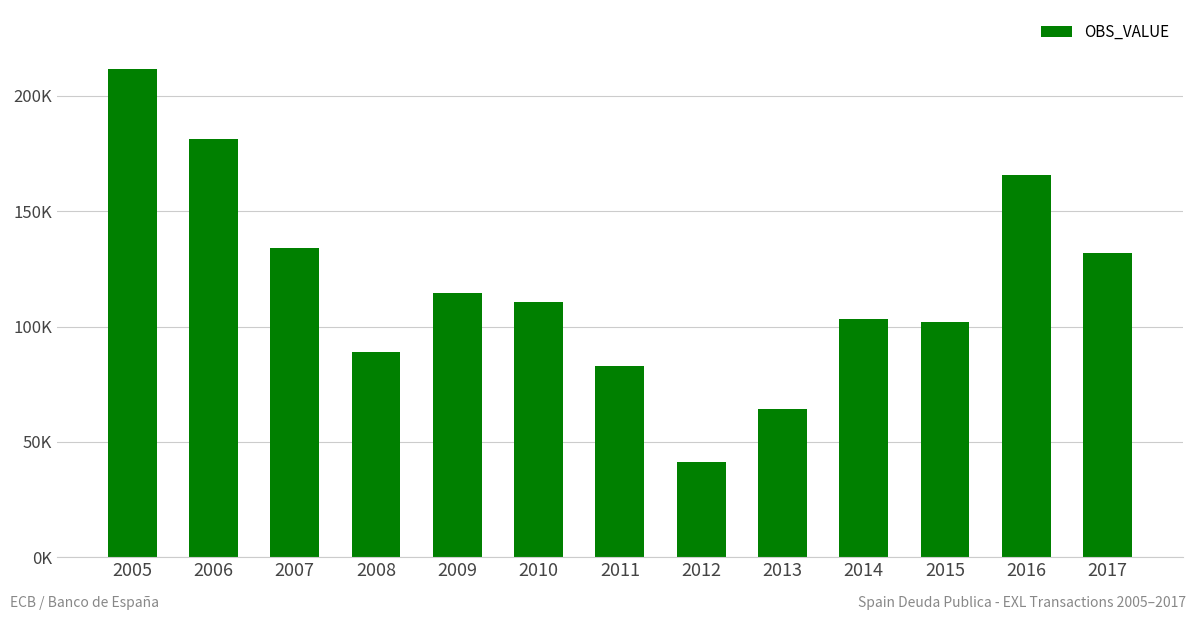

True or false: the data shows 211872 at 2005.

True